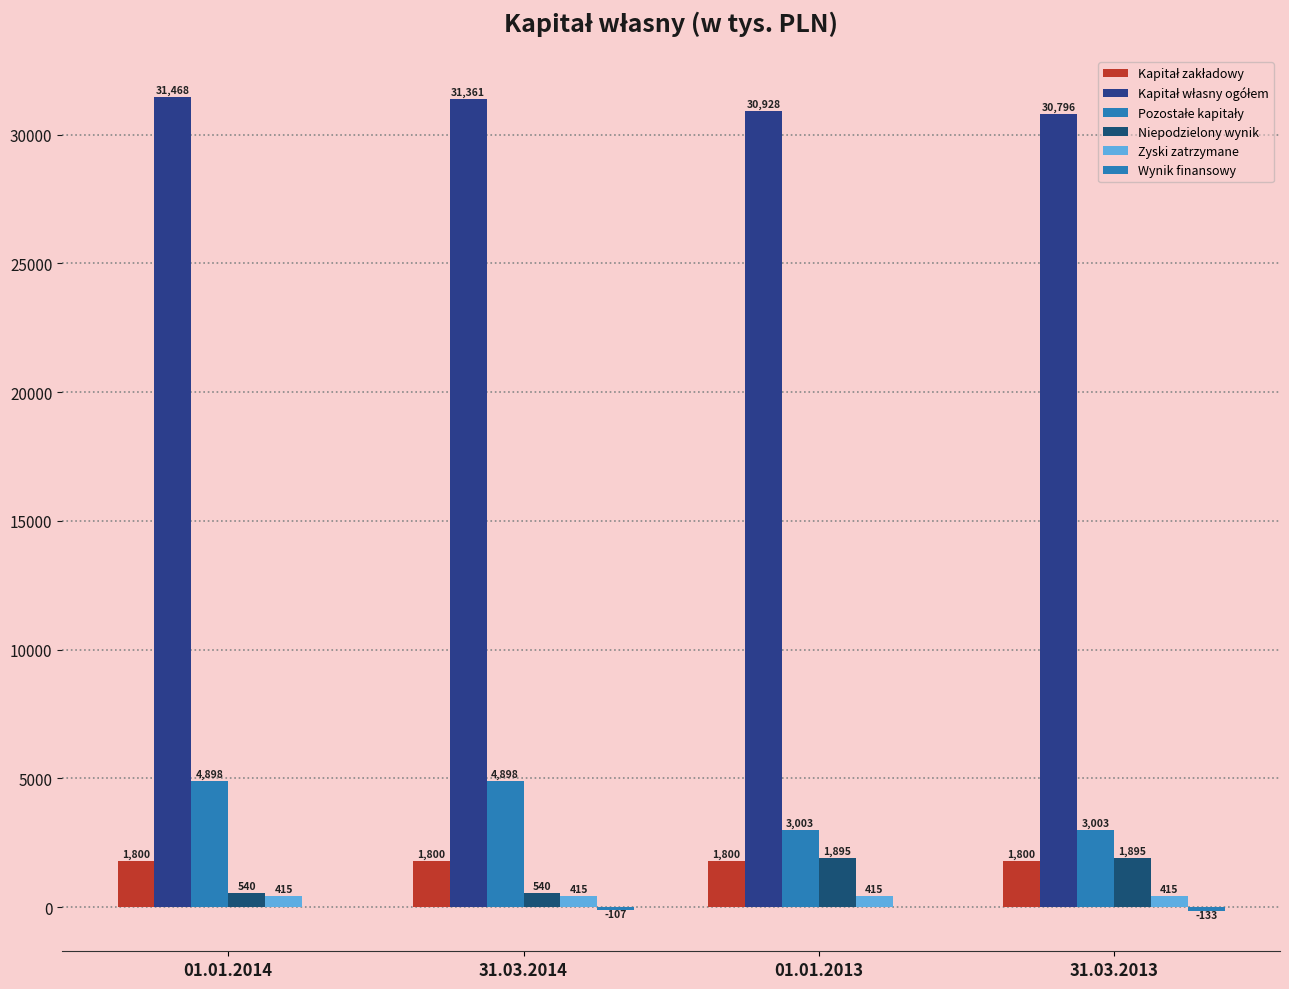

Which series has the largest total across all categories?

Kapitał własny ogółem